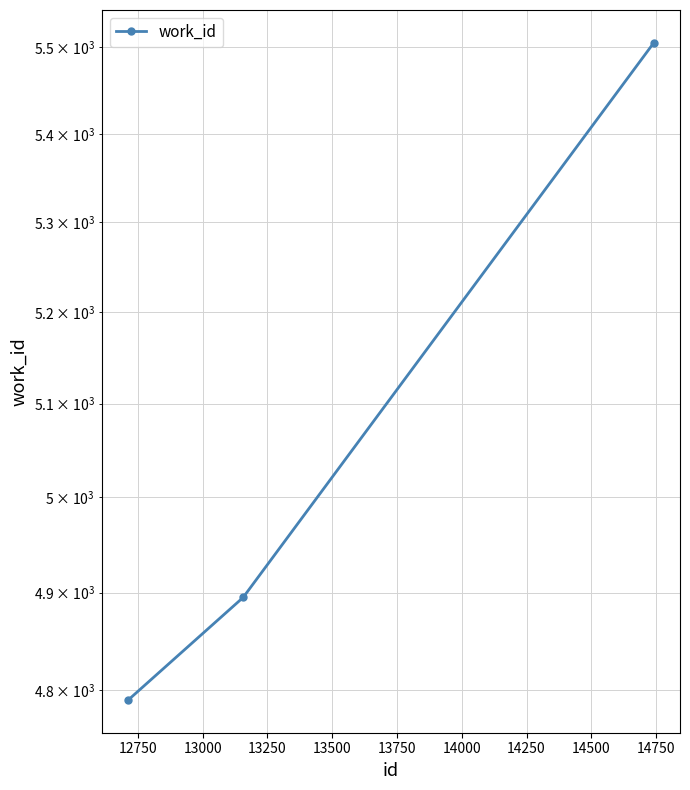

Count the values in the range 4790 to 5505.

3